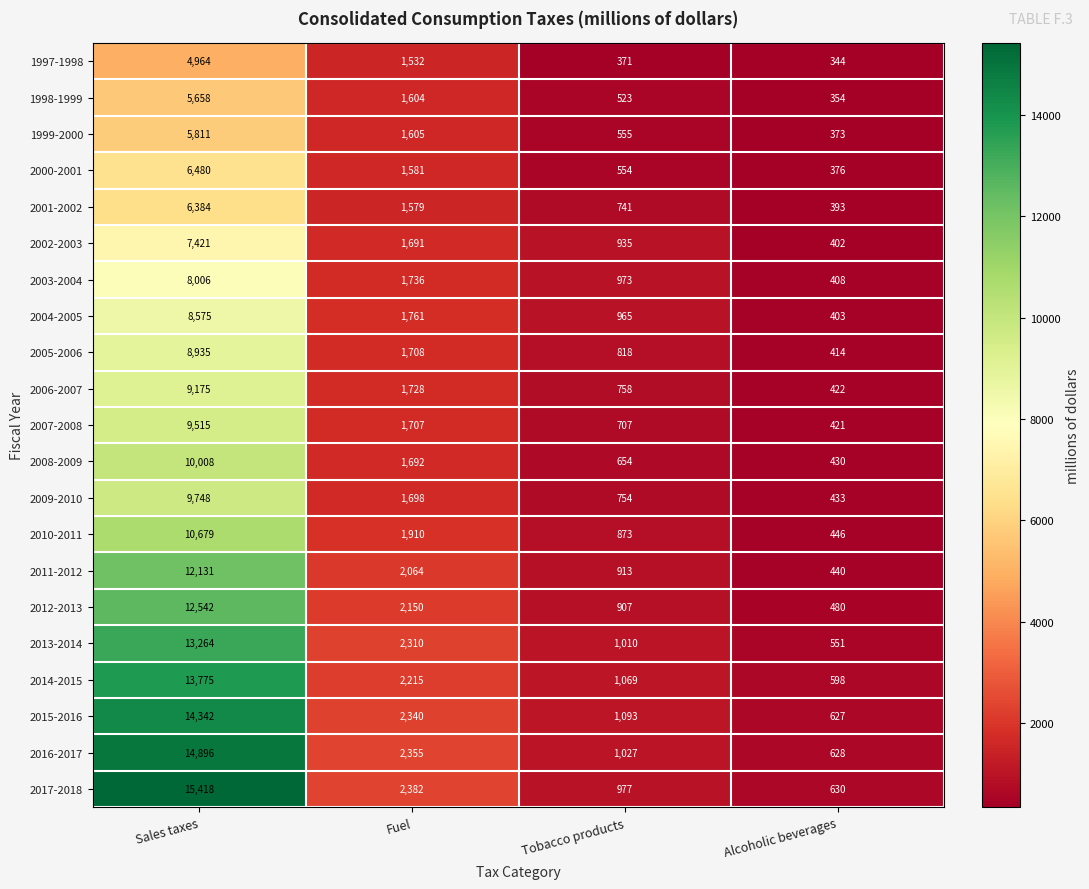

What is the total value across all series at Sales taxes?

207727